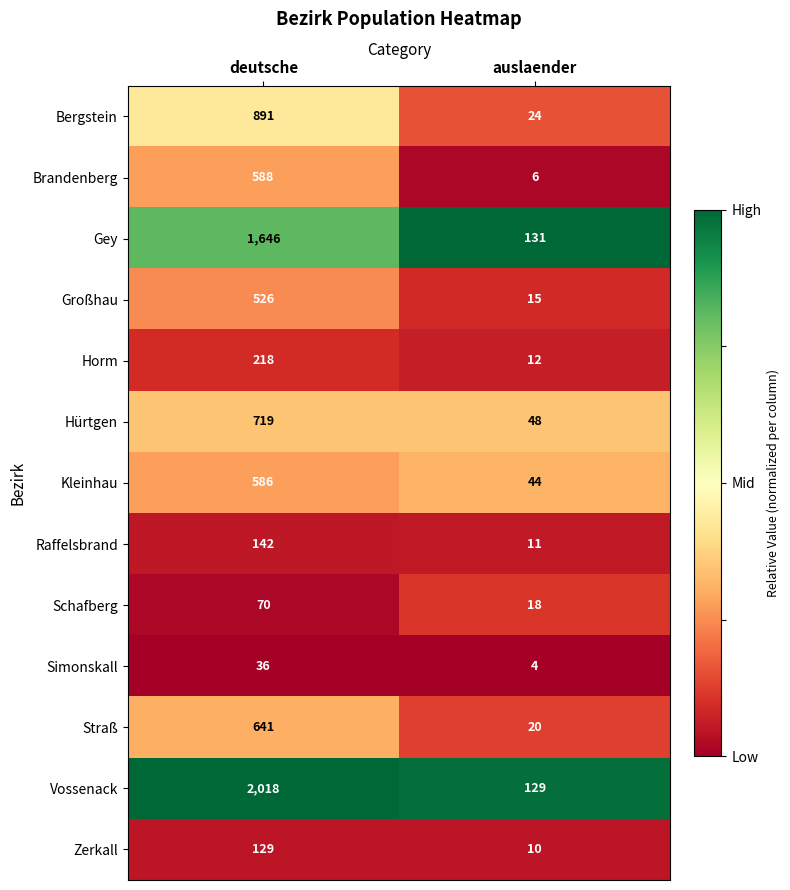

At which category is the sum across all series the highest?

deutsche